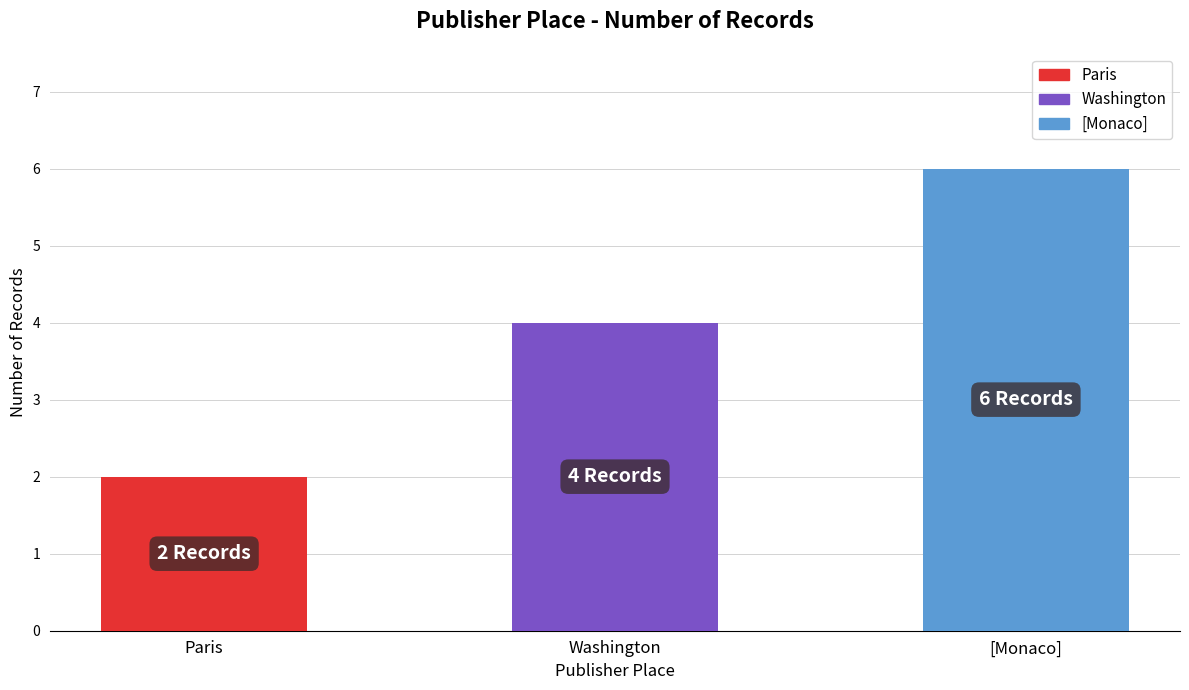

What is the difference between the maximum and minimum values?

4